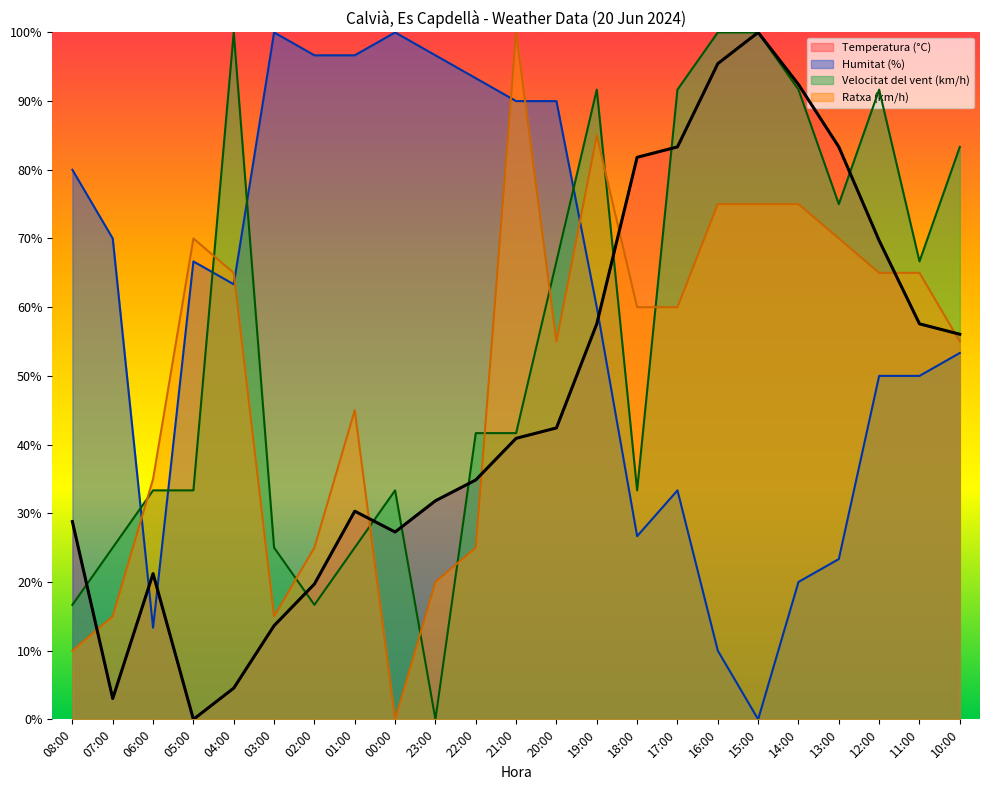

How many values in the Humitat (%) series exceed 63?

12